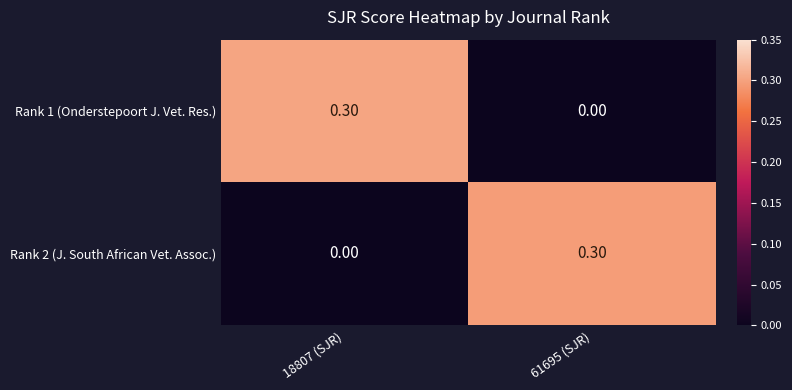

At 61695 (SJR), list the series in order from smallest to largest.

Rank 1 (Onderstepoort J. Vet. Res.), Rank 2 (J. South African Vet. Assoc.)